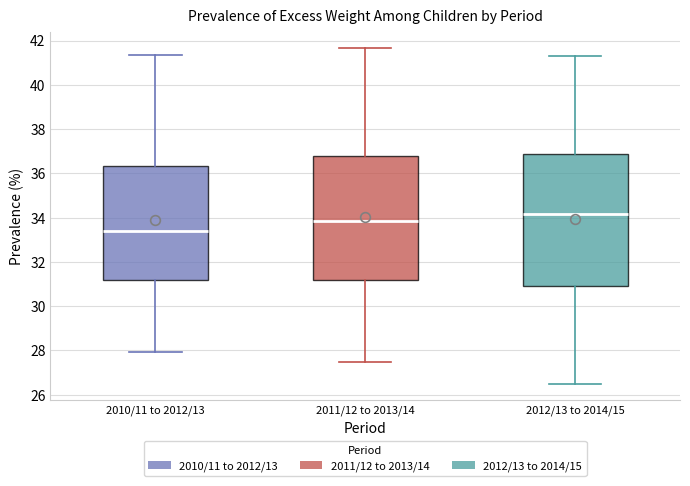

Which box is the tallest, from its lower edge to its upper edge?

2012/13 to 2014/15